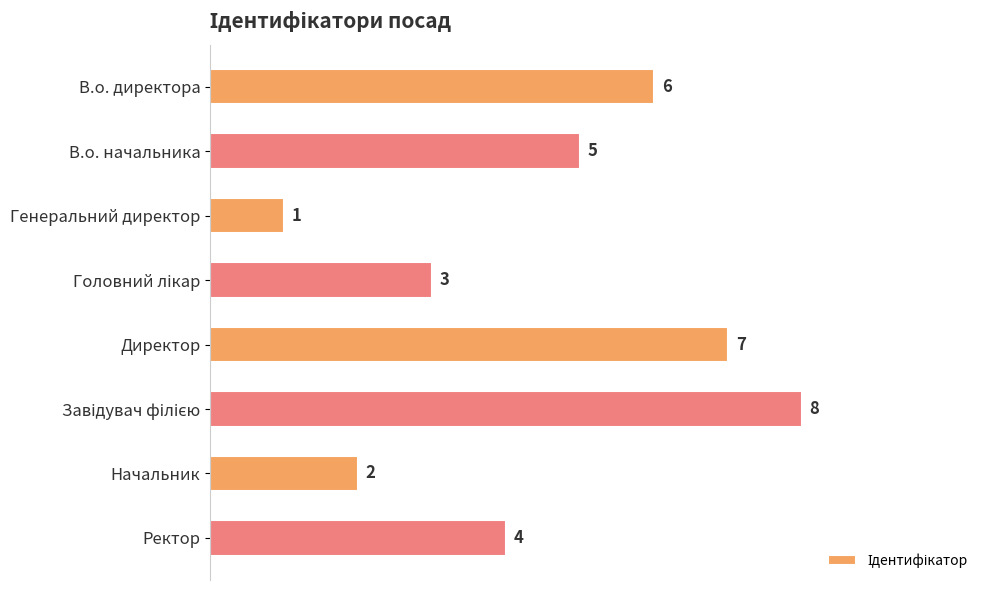

Reading top to bottom, transcribe all the data shown in this chart.

6	5	1	3	7	8	2	4